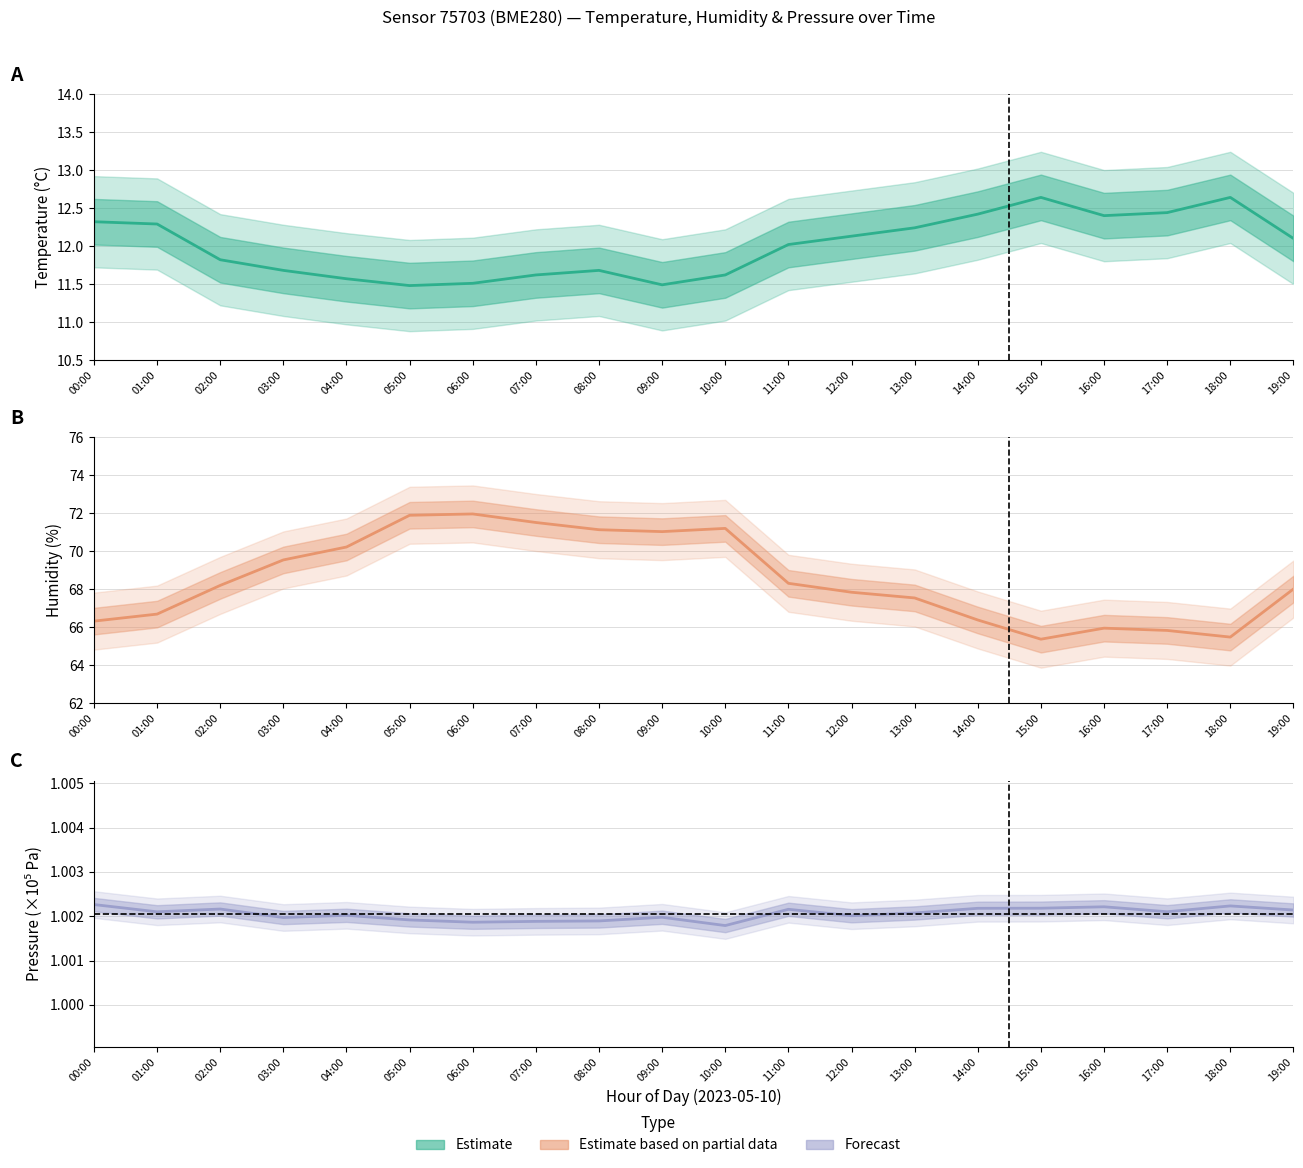

What is the smallest value displayed?

1.0